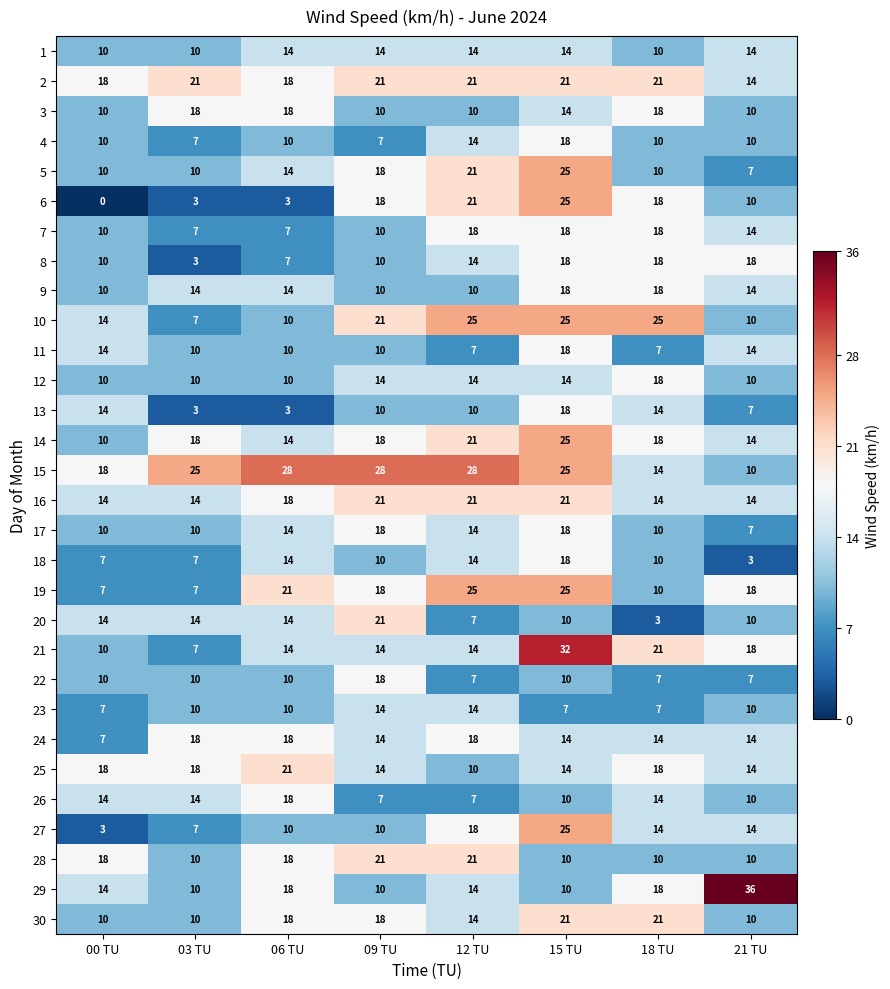

The 4 series shows 6 at 06 TU. True or false?

False